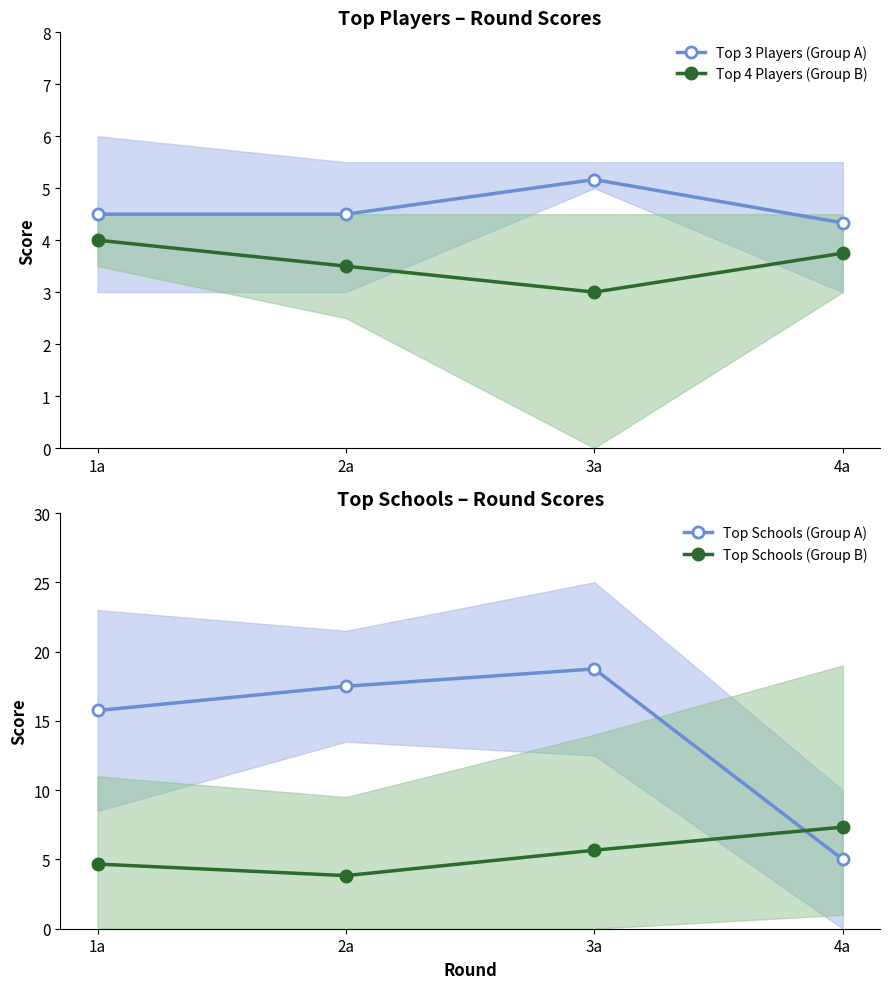

True or false: Top Schools (Group A) has more than 0 interior local peaks.

True